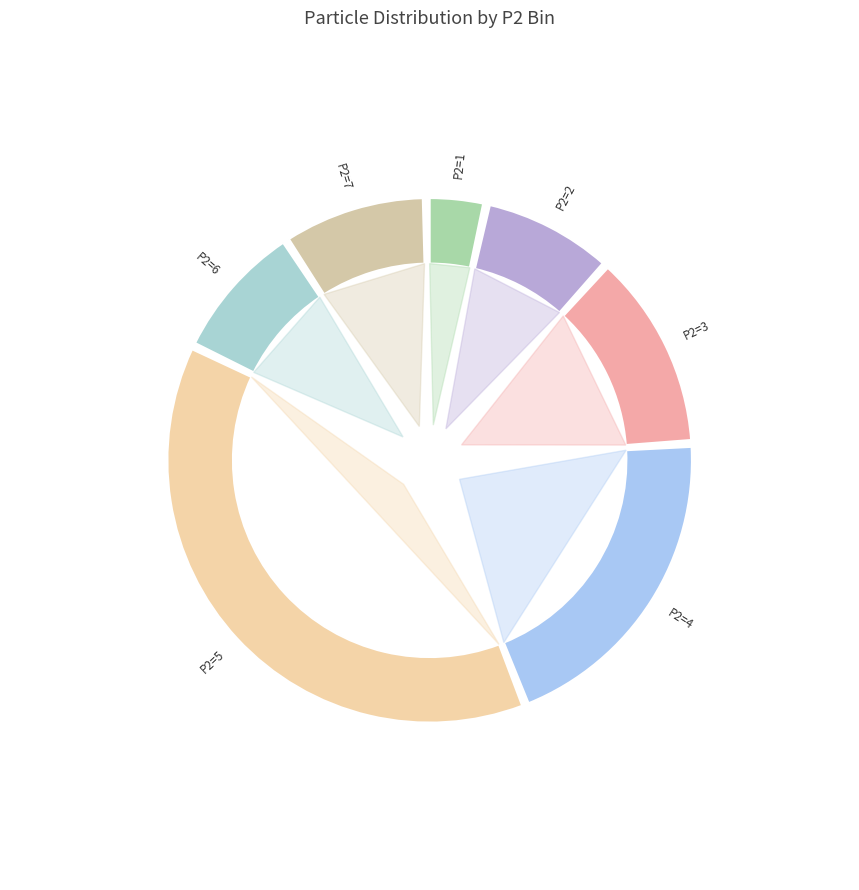

Is 3 the majority of the pie?

No